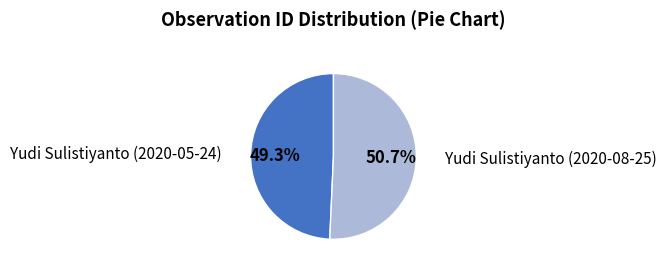

Does any single category account for the majority?

Yes